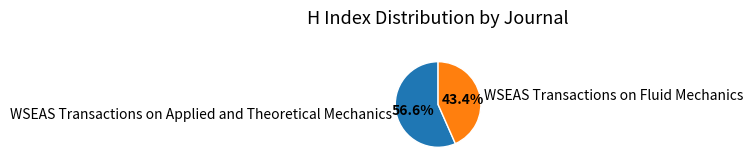

How many segments does this pie chart have?

2